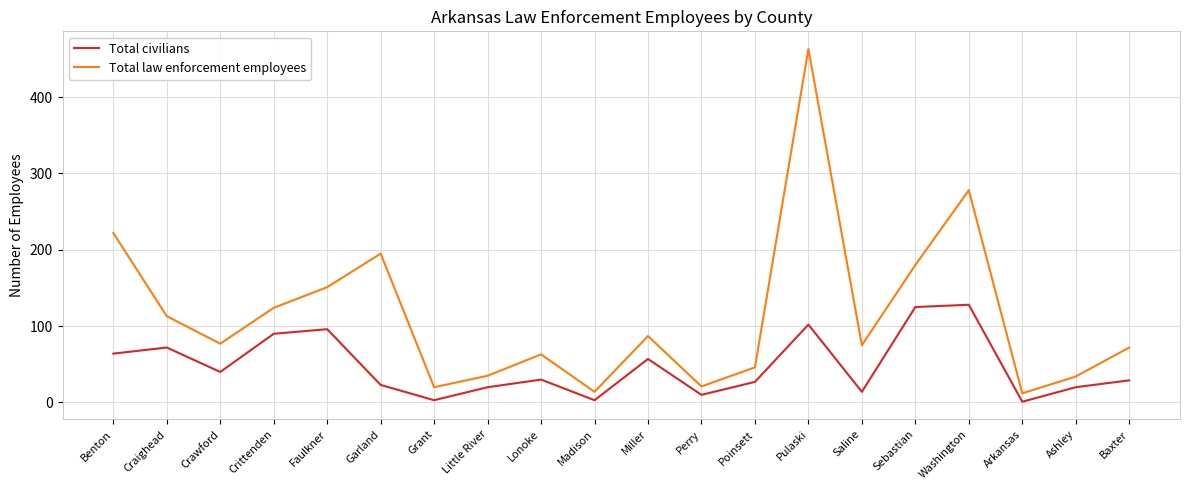

The Total law enforcement employees series shows 156 at Miller. True or false?

False